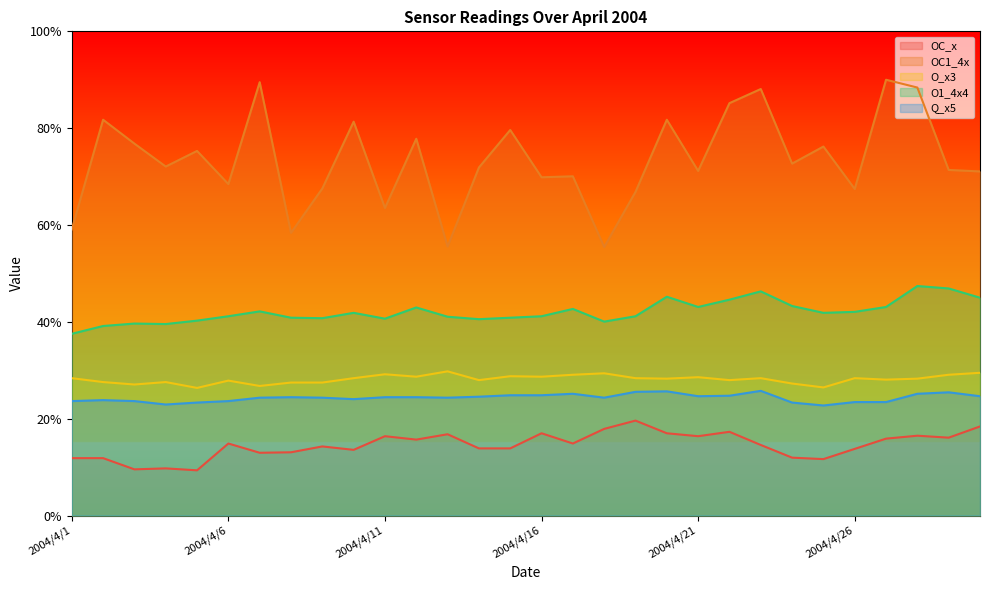

Rank the categories by O_x3 value from lowest to highest.

2004/4/5, 2004/4/25, 2004/4/7, 2004/4/3, 2004/4/24, 2004/4/8, 2004/4/9, 2004/4/2, 2004/4/4, 2004/4/6, 2004/4/14, 2004/4/22, 2004/4/27, 2004/4/20, 2004/4/28, 2004/4/1, 2004/4/10, 2004/4/19, 2004/4/23, 2004/4/26, 2004/4/21, 2004/4/12, 2004/4/16, 2004/4/15, 2004/4/17, 2004/4/29, 2004/4/11, 2004/4/18, 2004/4/30, 2004/4/13